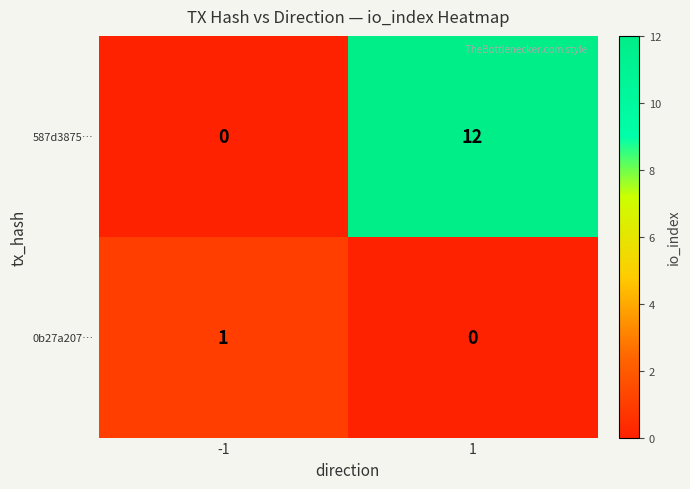

What is the total value across all series at -1?

1